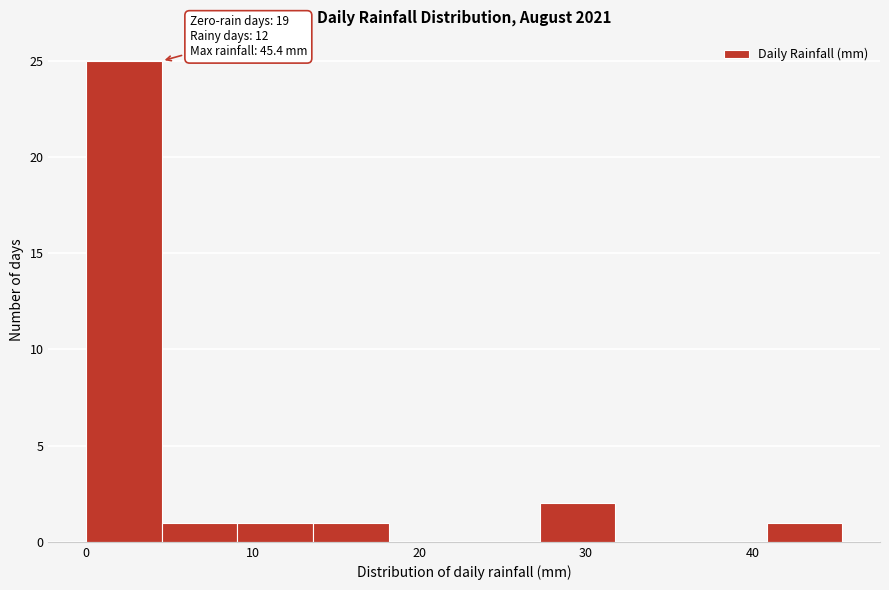

Over which range of the x-axis is the bar tallest?

0 to 5